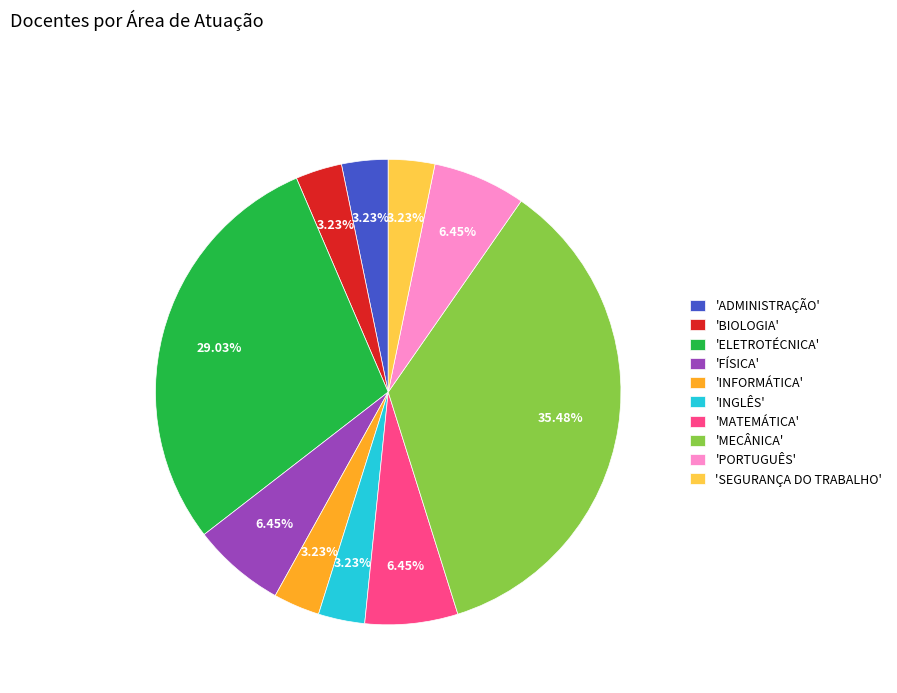

Is there a majority slice in this chart?

No